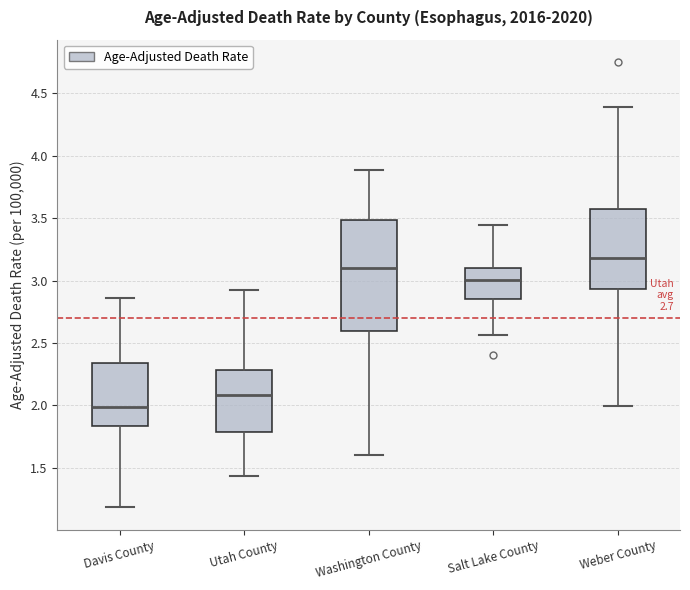

Reading left to right, read every box against the y-axis: the position of its median line, the range the box covers, and the ends of its whiskers. The values are not printed on the chart, so give them approximately, as read against the axis.

Davis County: median 2.00, box 1.85 to 2.35, whiskers 1.20 to 2.85
Utah County: median 2.10, box 1.80 to 2.30, whiskers 1.45 to 2.90
Washington County: median 3.10, box 2.60 to 3.50, whiskers 1.60 to 3.90
Salt Lake County: median 3.00, box 2.85 to 3.10, whiskers 2.55 to 3.45
Weber County: median 3.20, box 2.95 to 3.55, whiskers 2.00 to 4.40